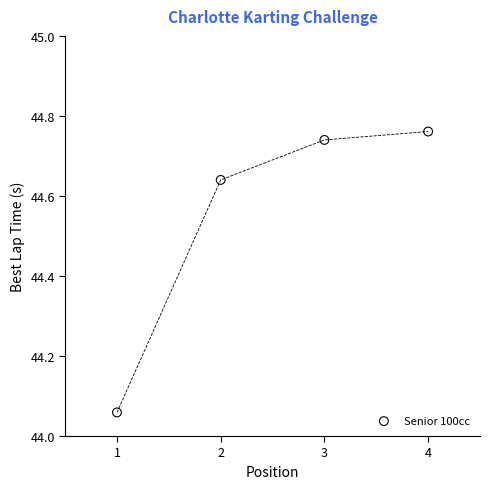

What is the average X value?

2.5